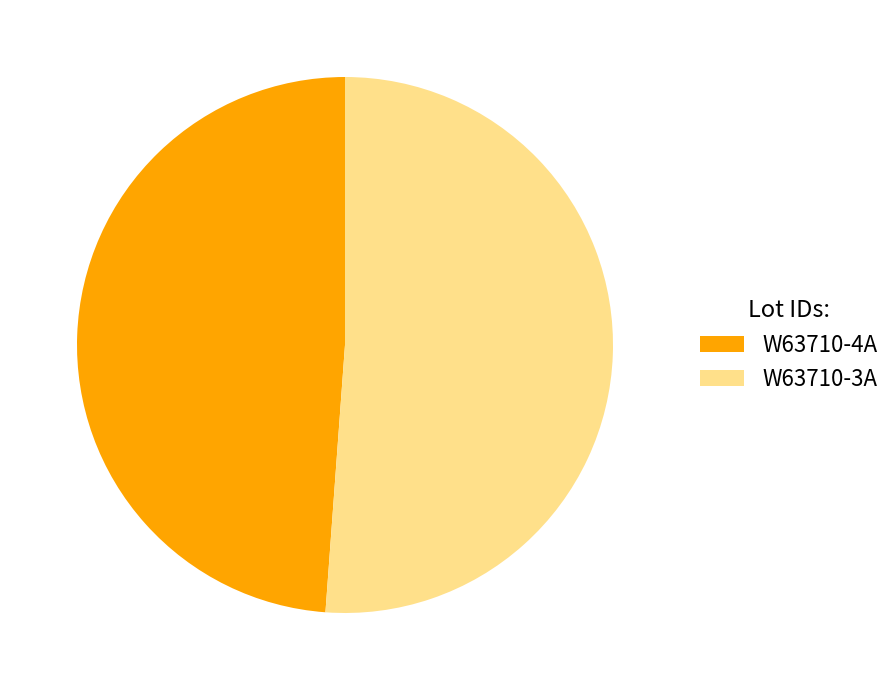

Is it true that W63710-4A is 43% of the pie?

False